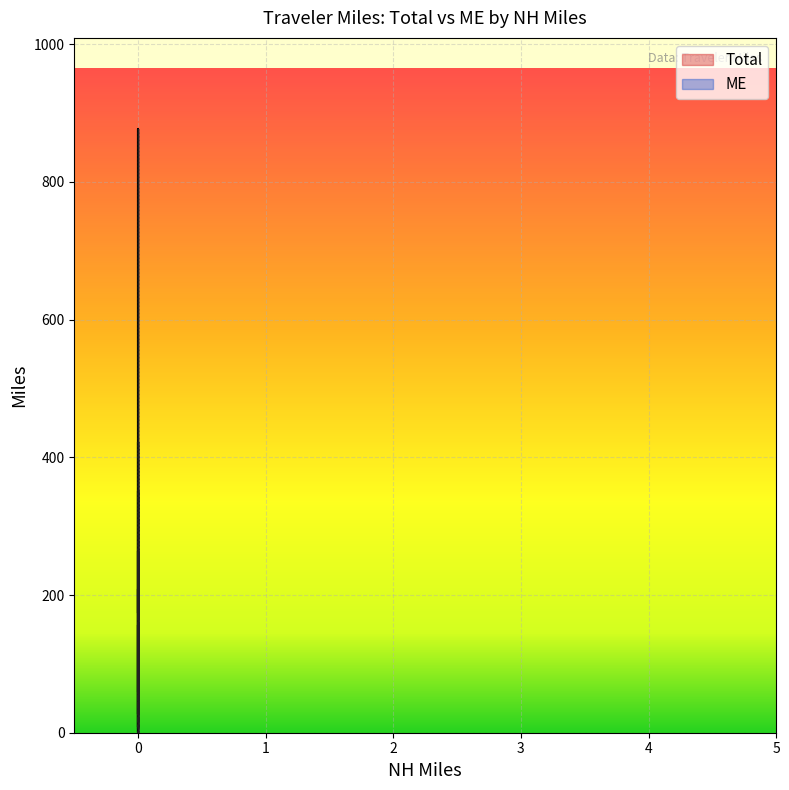

Which series has the largest range (max minus min)?

Total